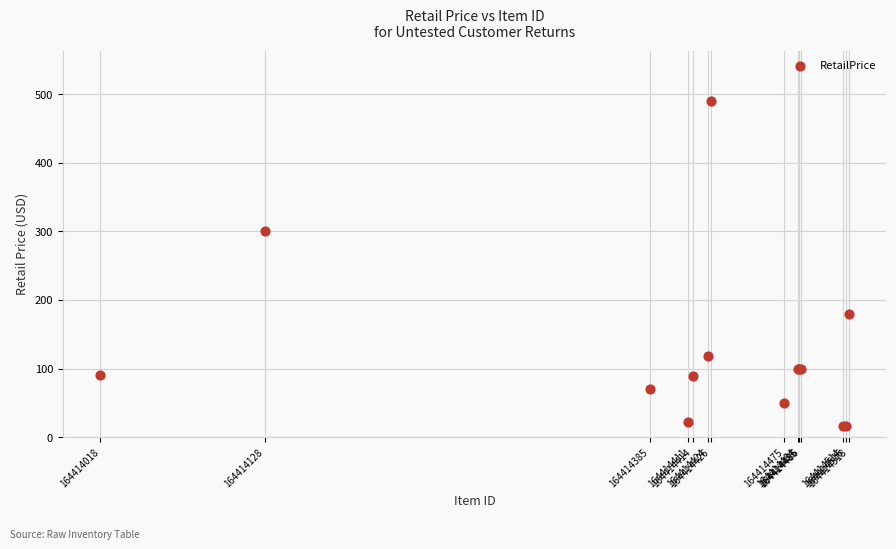

What Y value in the scatter plot is closest to 253?

300.0